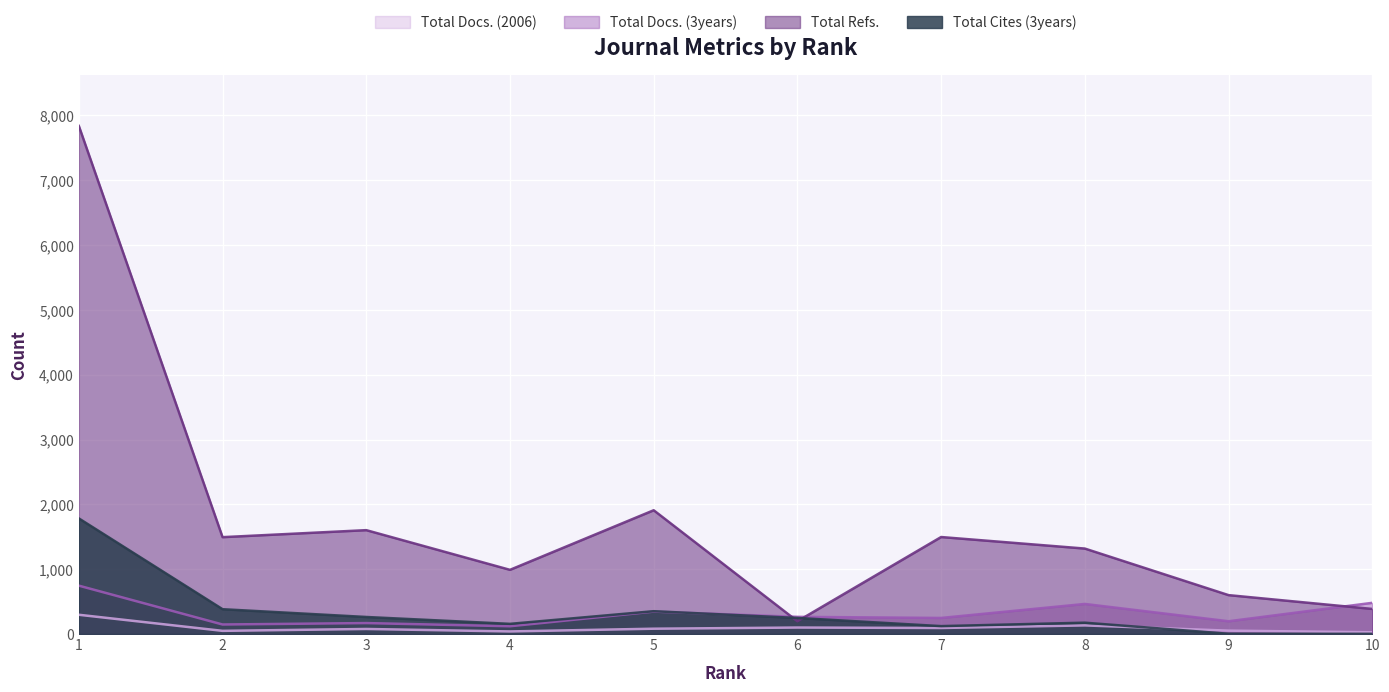

Which category has the lowest value in the Total Docs. (2006) series?

10